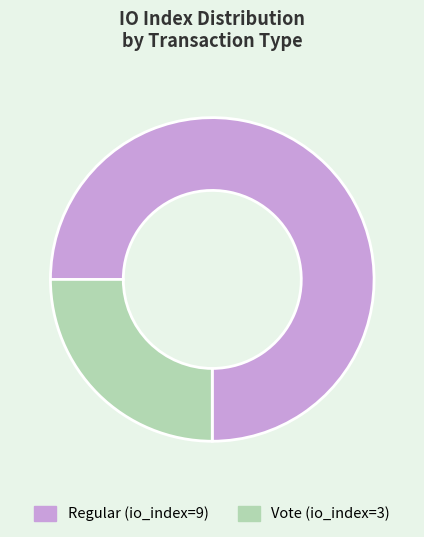

Rank the categories by value from highest to lowest.

Regular (io_index=9), Vote (io_index=3)